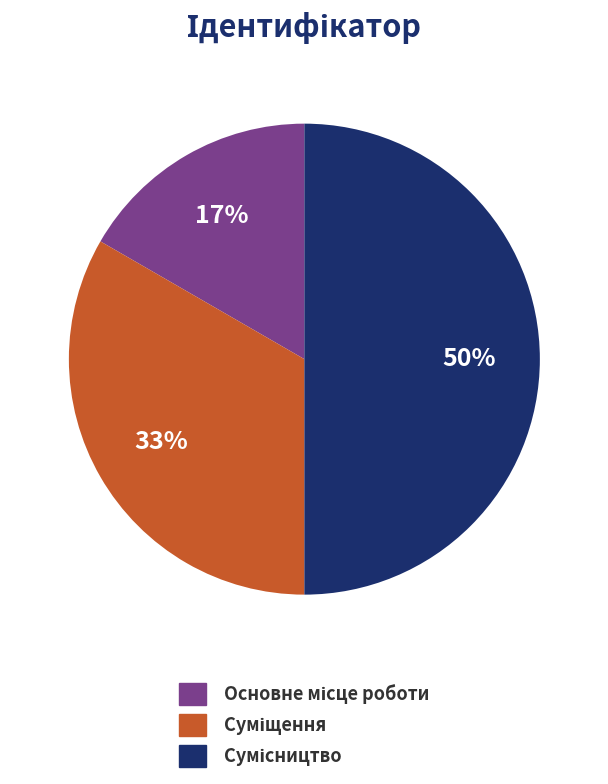

To the nearest percent, what is the difference between the largest and smallest slice percentages?

33%